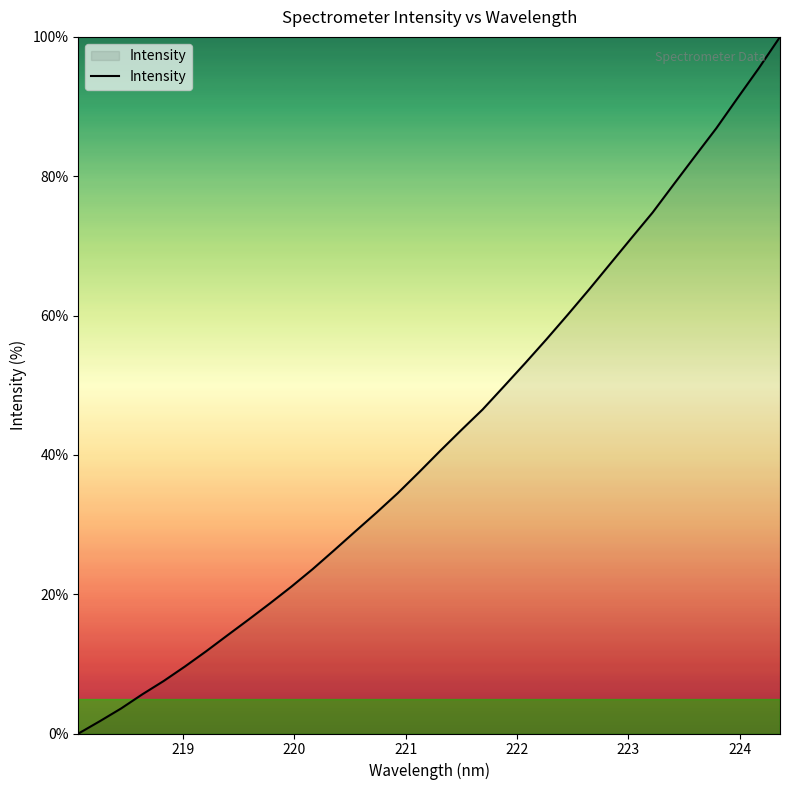

What is the difference between the maximum and minimum values?

100.0